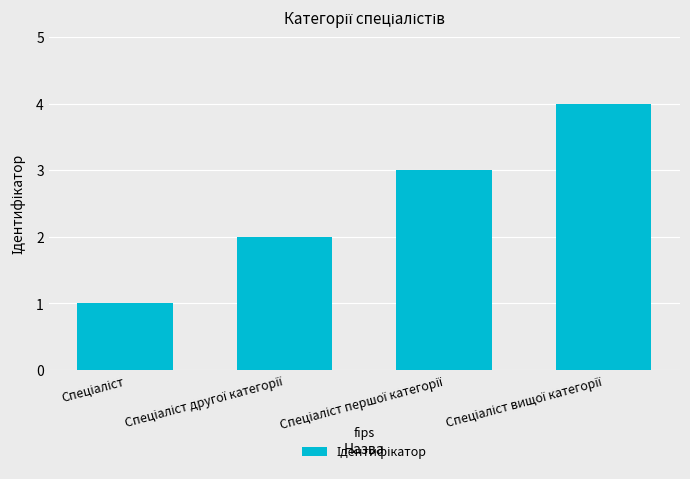

What is the maximum value shown in the chart?

4